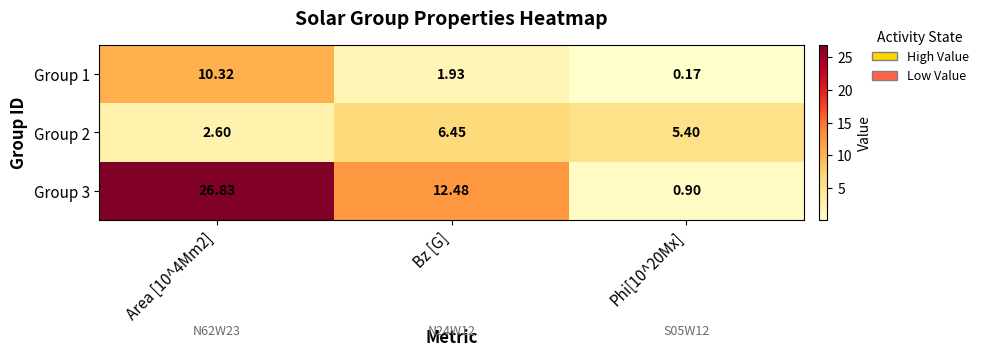

At which category does the chart reach its peak across all series?

Area [10^4Mm2]